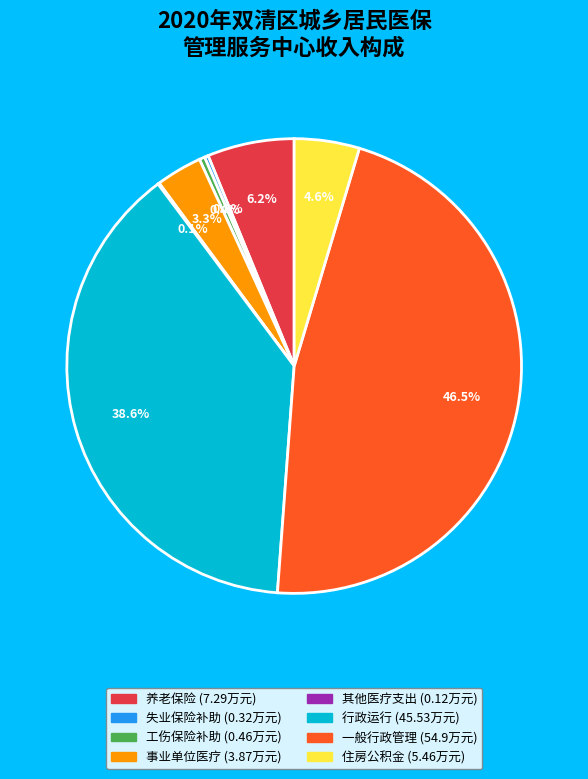

Is there any slice that represents more than half of the pie?

No